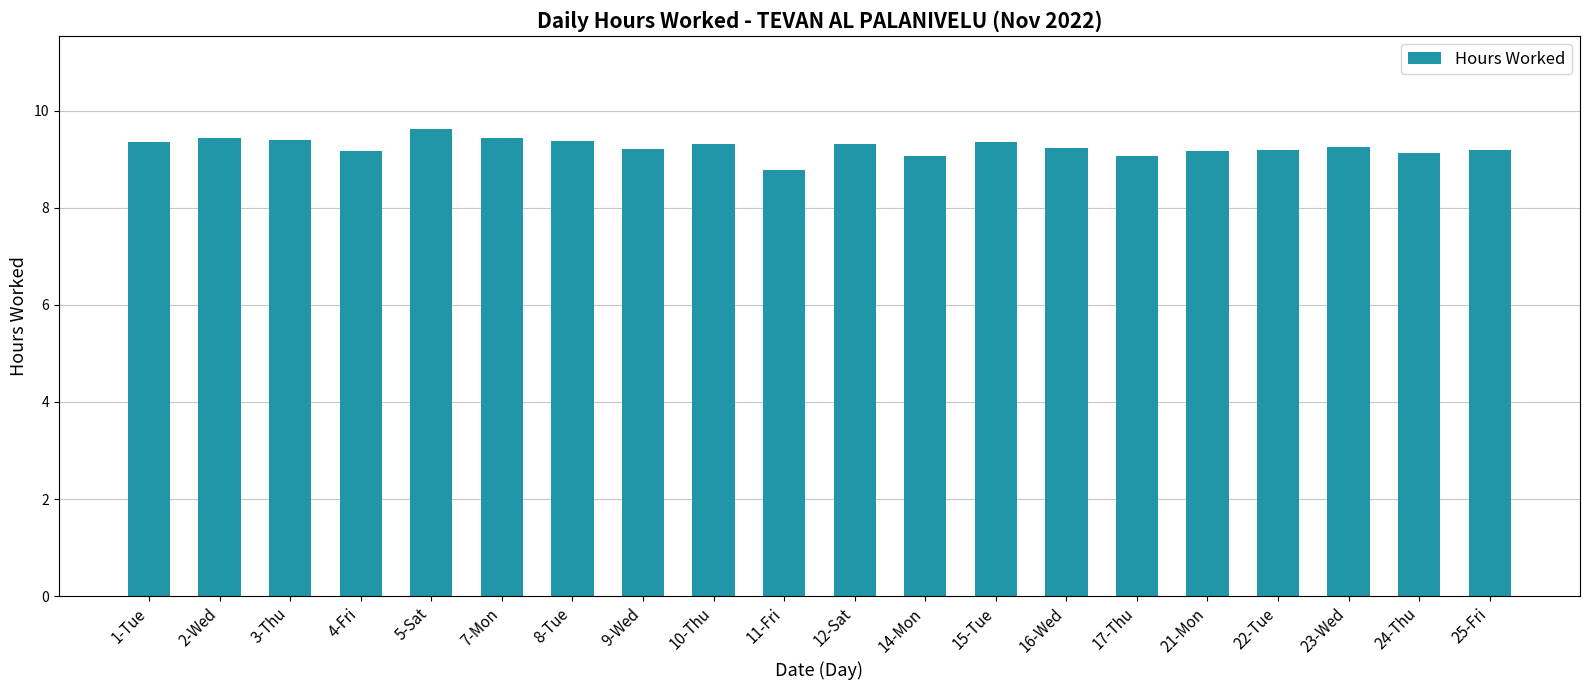

The value at 21-Mon is 14.7. True or false?

False